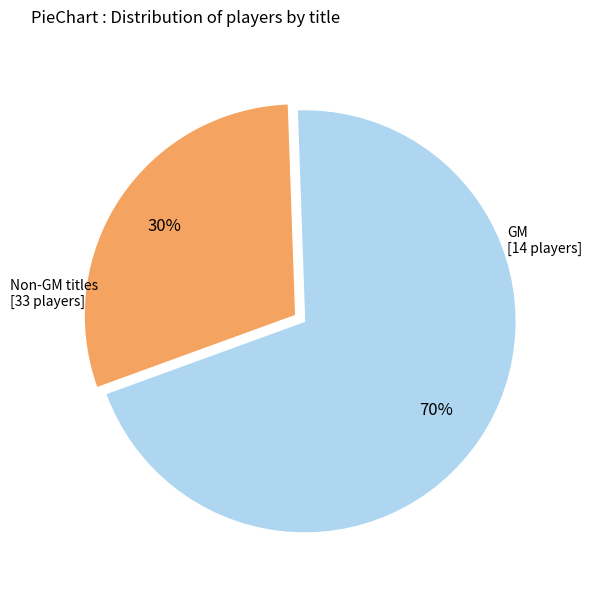

Is there any slice that represents more than half of the pie?

Yes